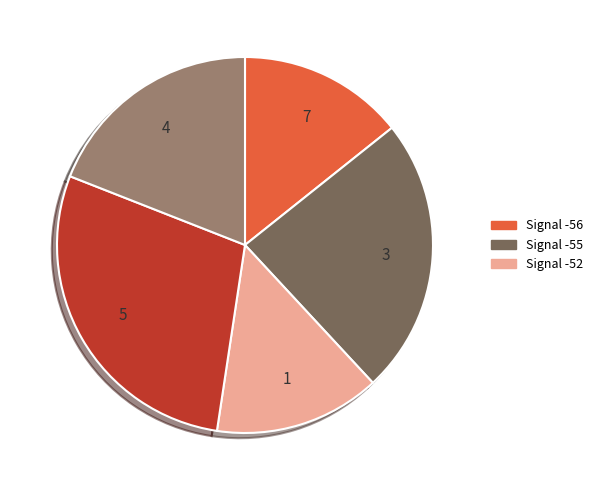

Does any single category account for the majority?

No